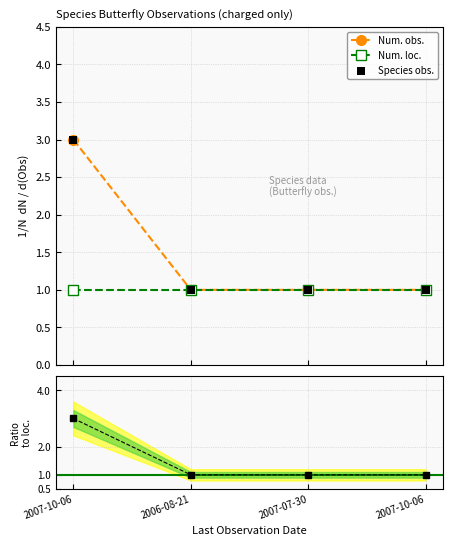

What is the ratio of the value at 2007-10-06 to the value at 2007-10-06?

3.0